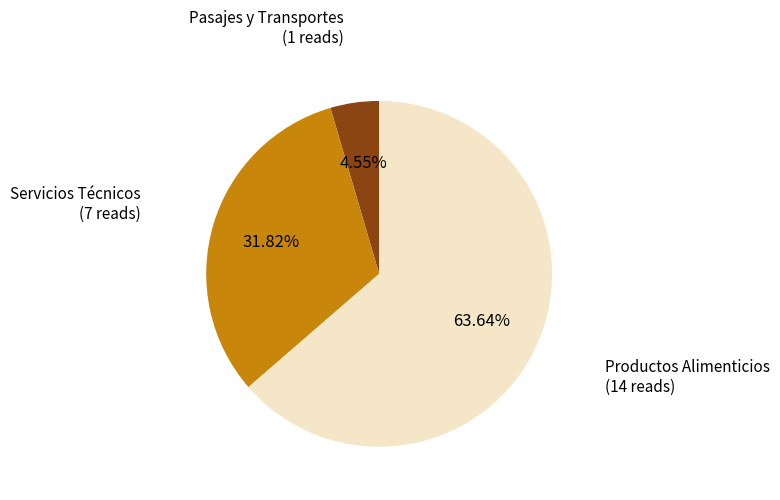

Is there a majority slice in this chart?

Yes